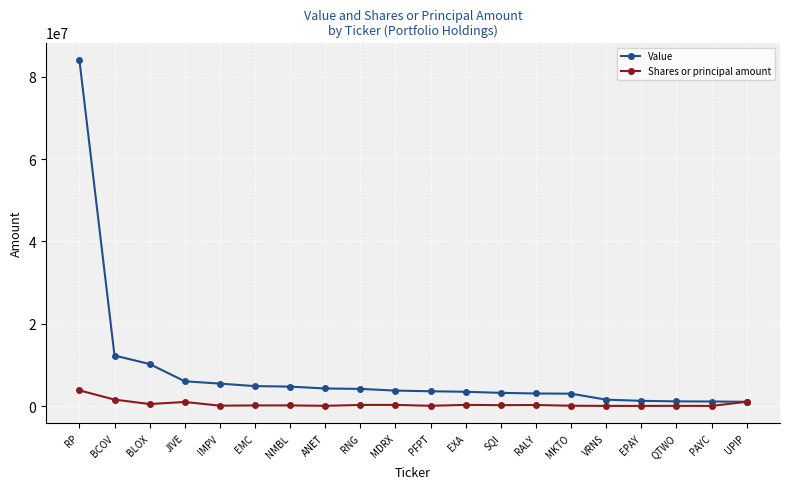

What are all the series names shown in the legend?

Value, Shares or principal amount